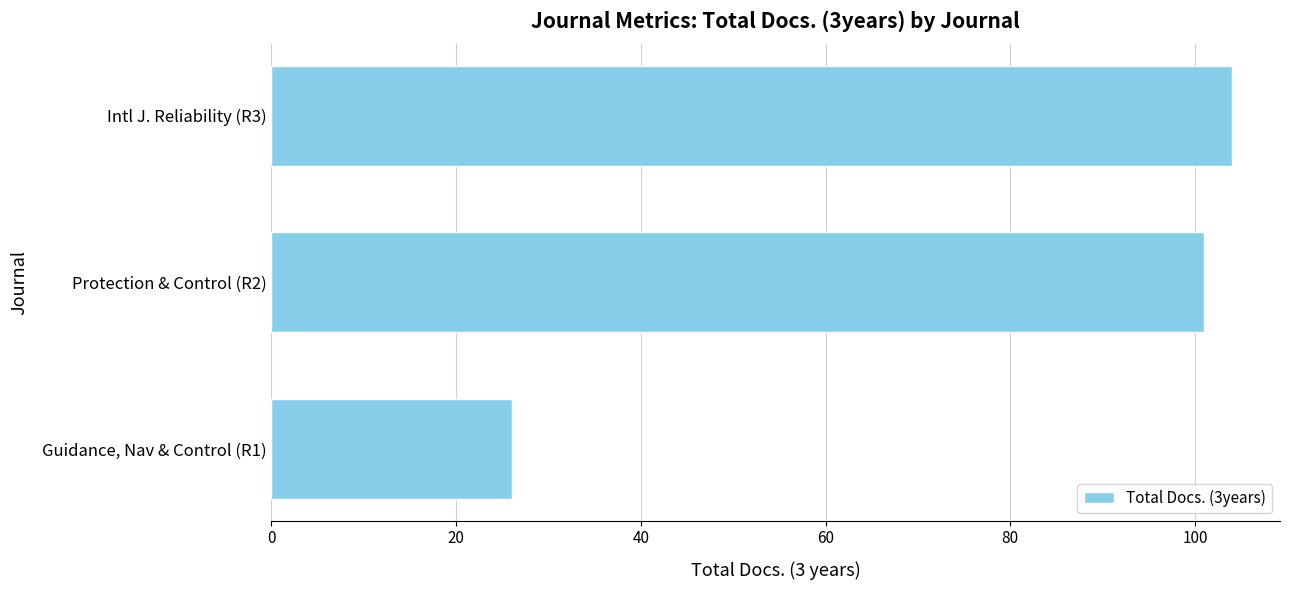

Which label corresponds to the smallest value in the chart?

Guidance, Nav & Control (R1)